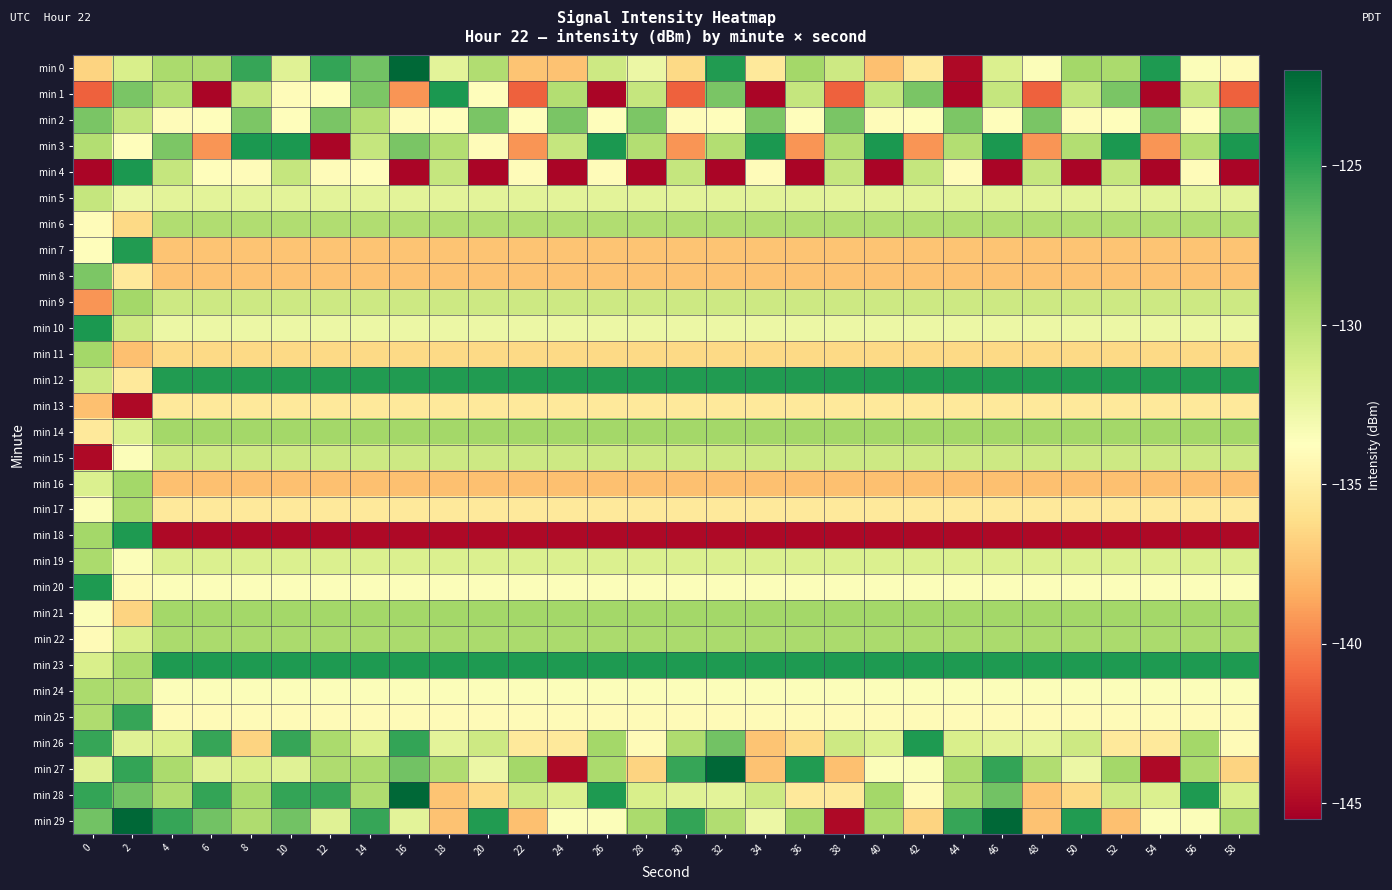

Which category has the lowest value across all series?

6